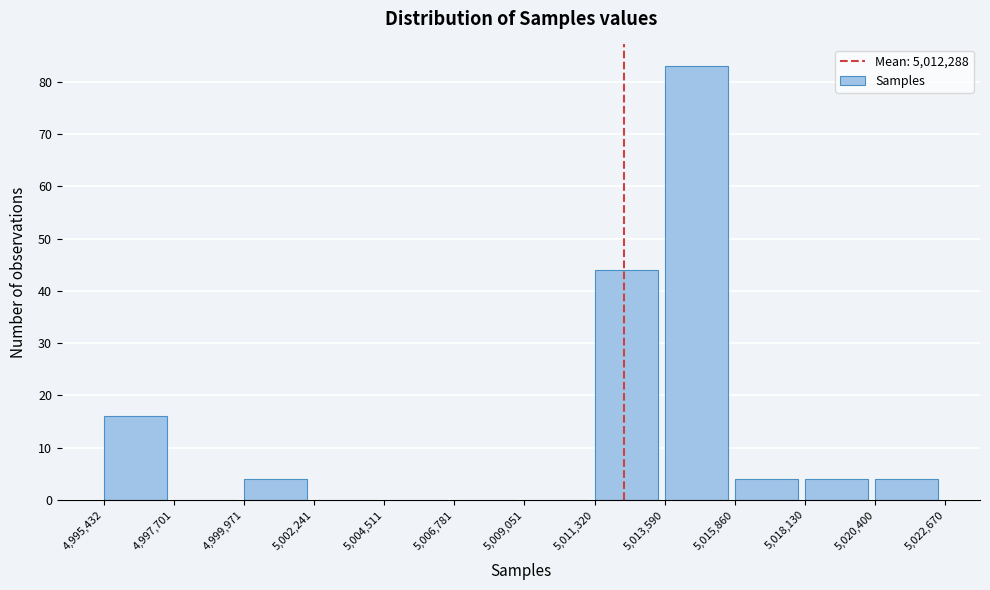

Which range on the x-axis has the tallest bar?

5,013,590 to 5,015,860